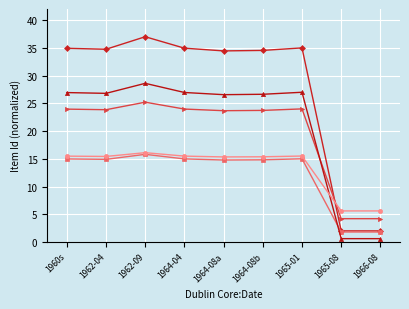

At which category does the chart reach its peak across all series?

1962-09